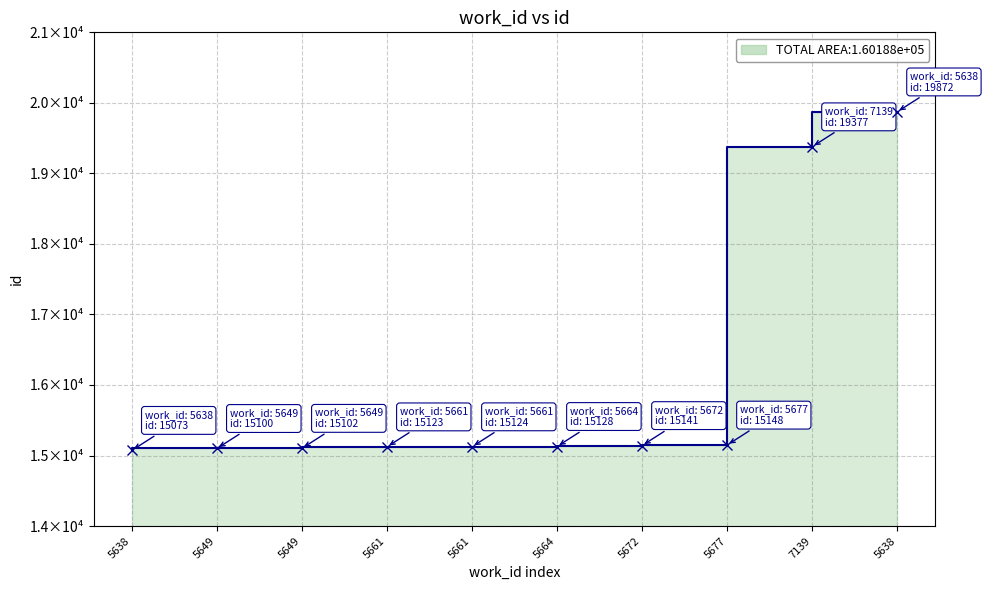

What is the average value?

16019